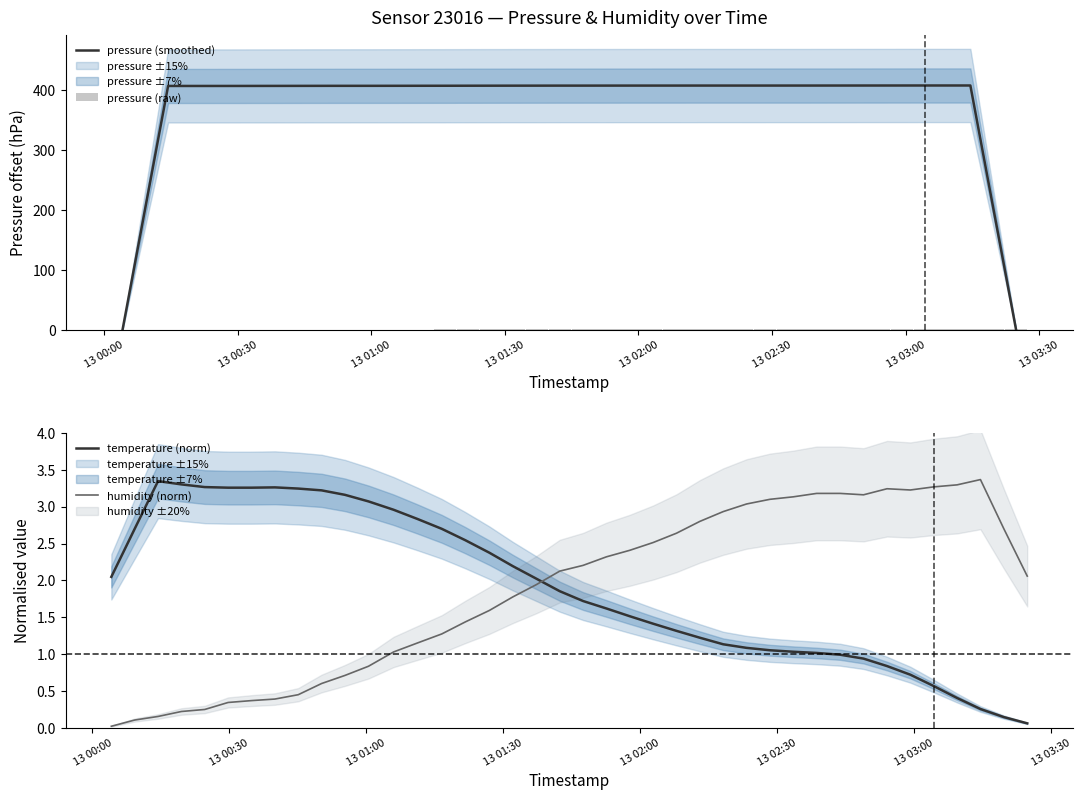

Reading left to right, list all the values displayed in this chart.

pressure (smoothed): 0.0	203.5	406.9	406.9	406.9	406.9	407.0	407.0	407.1	407.1	407.1	407.1	407.2	407.2	407.2	407.3	407.3	407.4	407.4	407.5	407.5	407.5	407.5	407.5	407.5	407.5	407.5	407.5	407.5	407.6	407.6	407.6	407.6	407.6	407.6	407.7	407.7	407.7	204.1	0.5
pressure (raw): 0.1	0.0	0.0	0.0	0.0	0.0	0.1	0.2	0.3	0.2	0.2	0.3	0.3	0.3	0.4	0.5	0.4	0.6	0.5	0.6	0.6	0.7	0.6	0.6	0.7	0.7	0.7	0.7	0.7	0.7	0.7	0.7	0.7	0.8	0.8	0.8	0.8	0.9	0.8	0.8
temperature (norm): 2.0	2.7	3.3	3.3	3.3	3.3	3.3	3.3	3.2	3.2	3.2	3.1	3.0	2.8	2.7	2.5	2.4	2.2	2.0	1.9	1.7	1.6	1.5	1.4	1.3	1.2	1.1	1.1	1.1	1.0	1.0	1.0	0.9	0.8	0.7	0.6	0.4	0.3	0.1	0.1
humidity (norm): 0.0	0.1	0.2	0.2	0.2	0.3	0.4	0.4	0.4	0.6	0.7	0.8	1.0	1.2	1.3	1.4	1.6	1.8	1.9	2.1	2.2	2.3	2.4	2.5	2.6	2.8	2.9	3.0	3.1	3.1	3.2	3.2	3.2	3.2	3.2	3.3	3.3	3.4	2.7	2.1